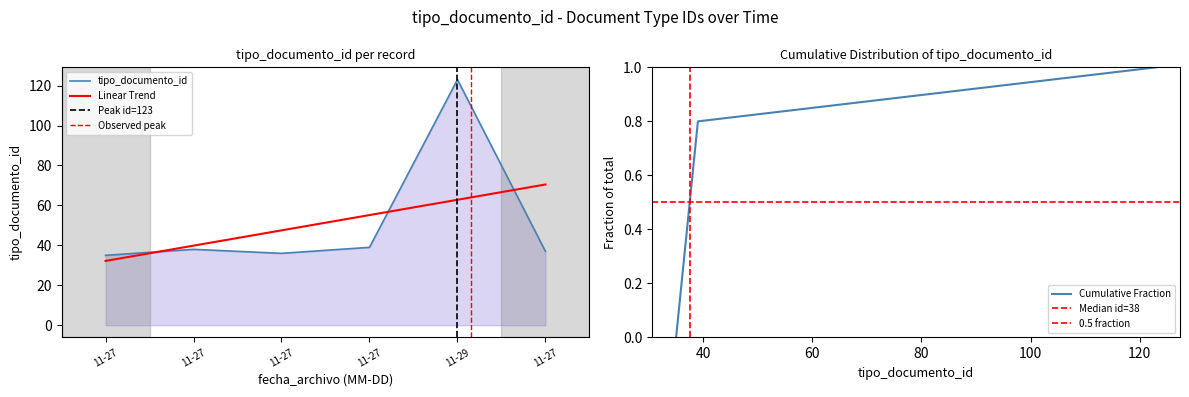

What is the maximum value for Cumulative Fraction?

1.0